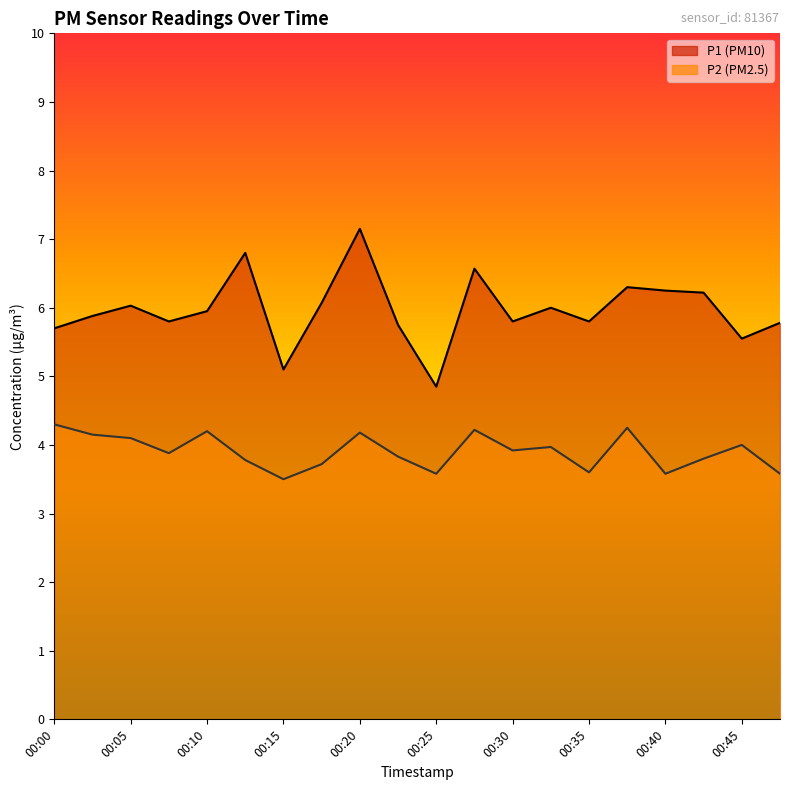

How many lines are shown in the chart?

2